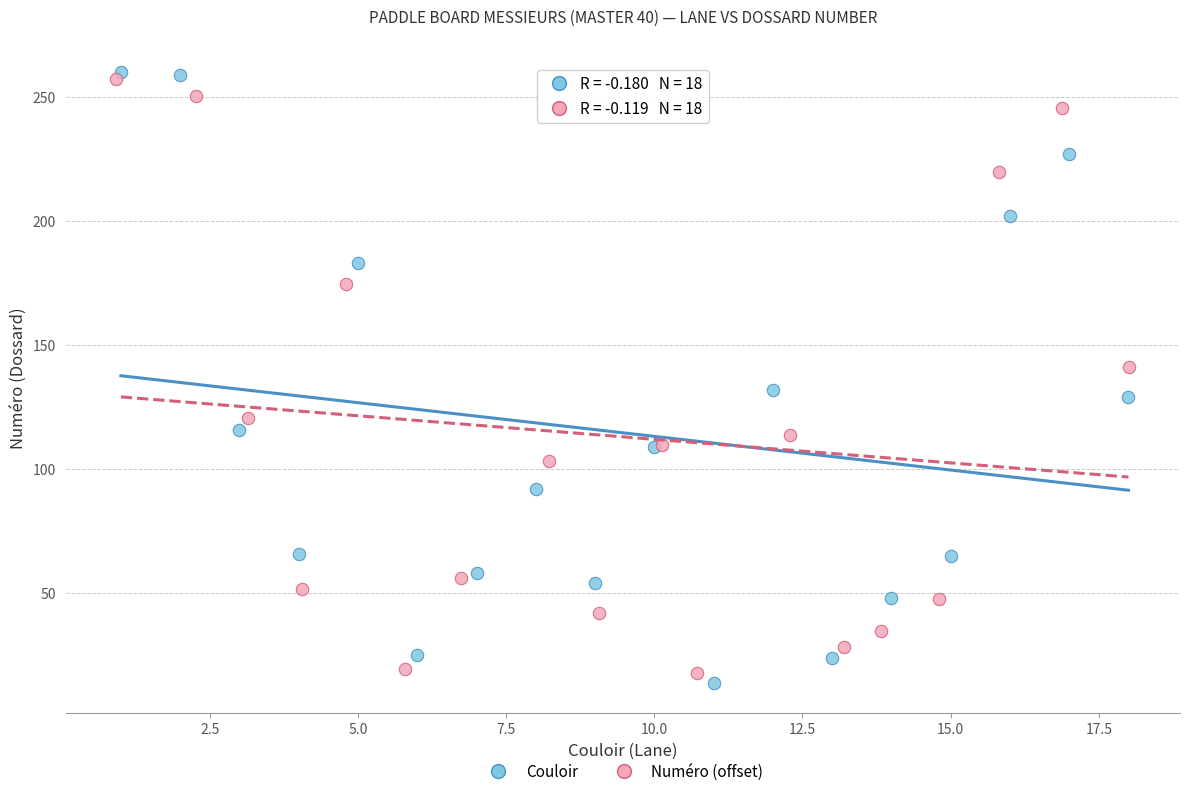

What are all the series names shown in the legend?

Couloir, Numéro (offset)